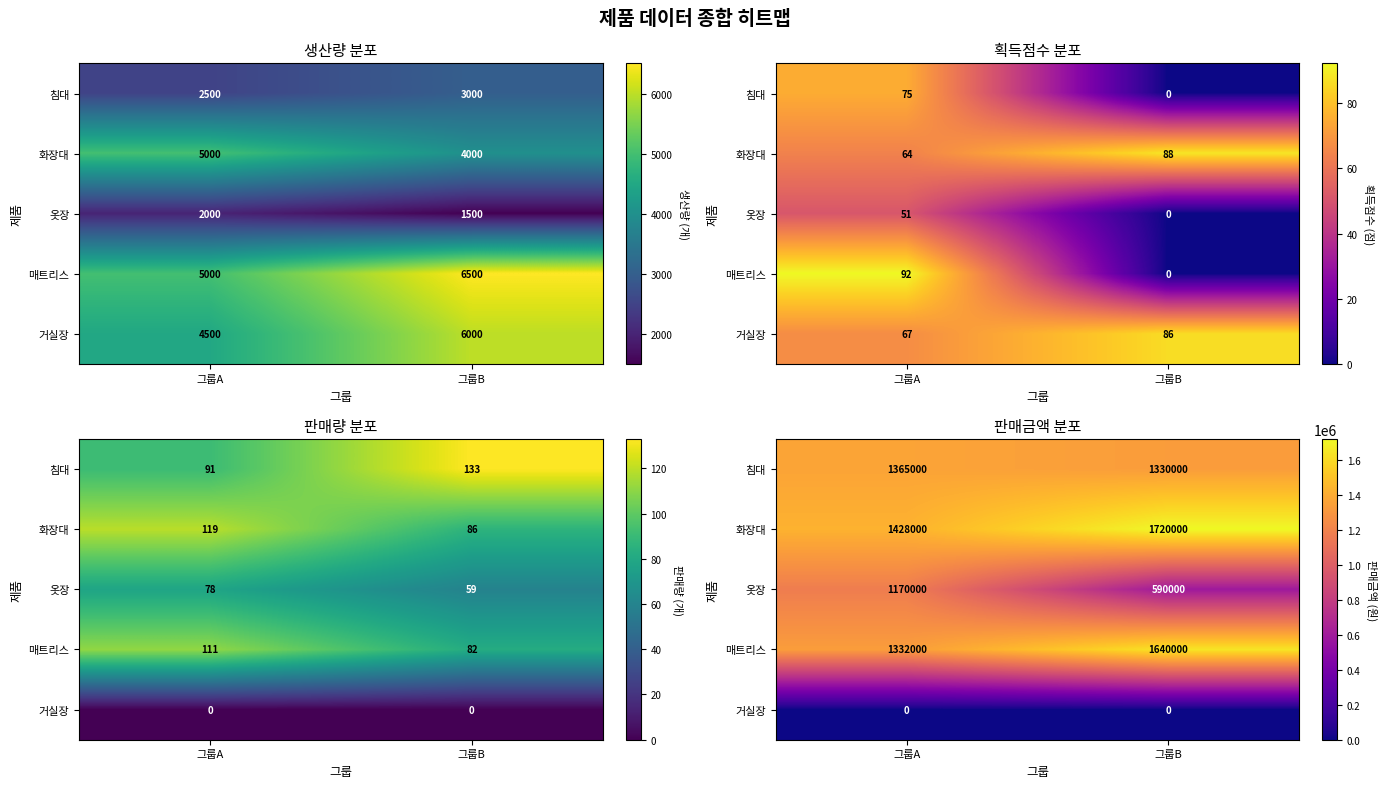

What value does the 침대 series have at 그룹B, to the nearest 10?

1330000